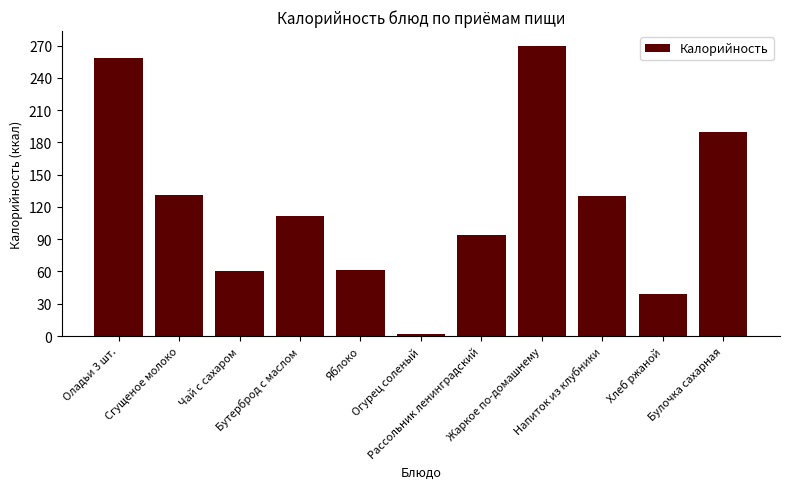

Which category has the highest value across all series?

Жаркое по-домашнему